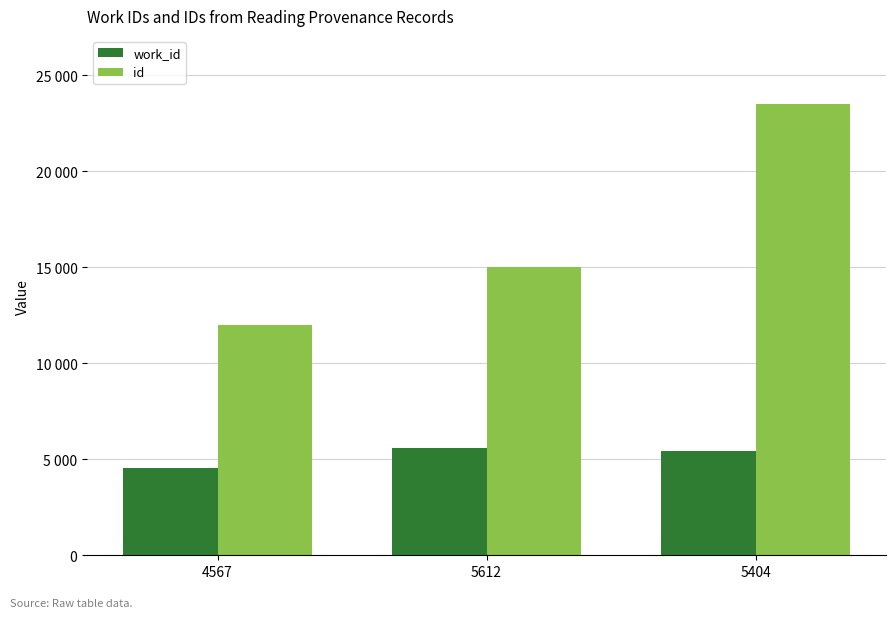

Which series has the largest total across all categories?

id